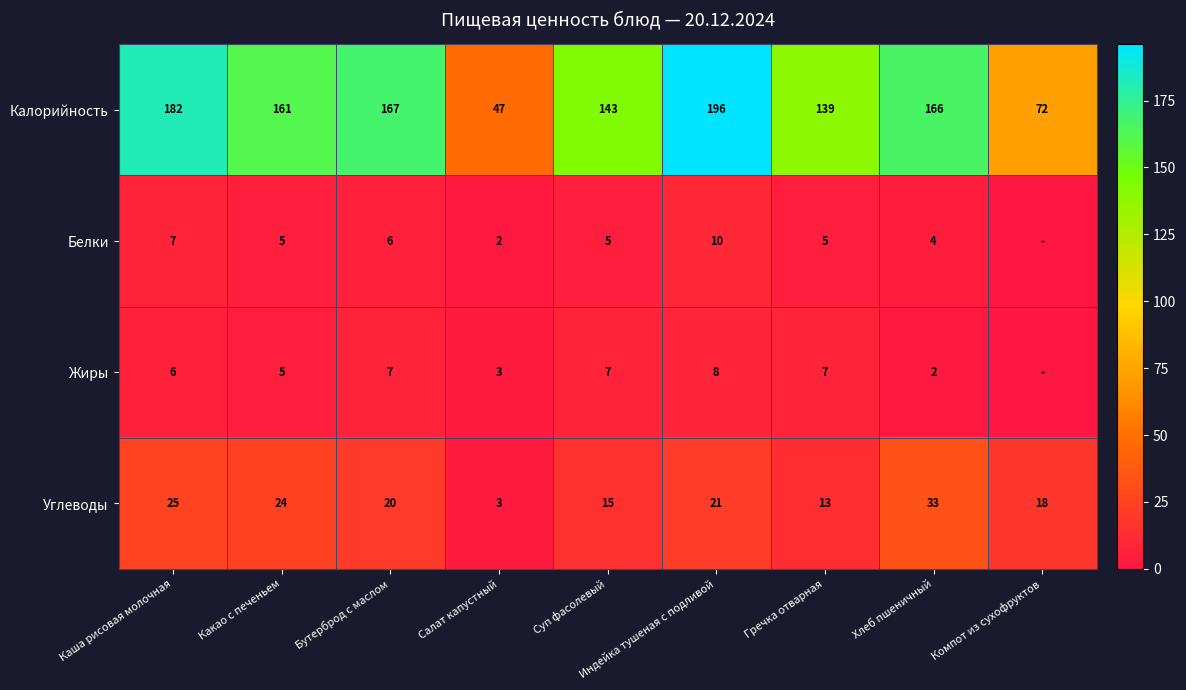

What is the difference between the highest and lowest values at Гречка отварная?

134